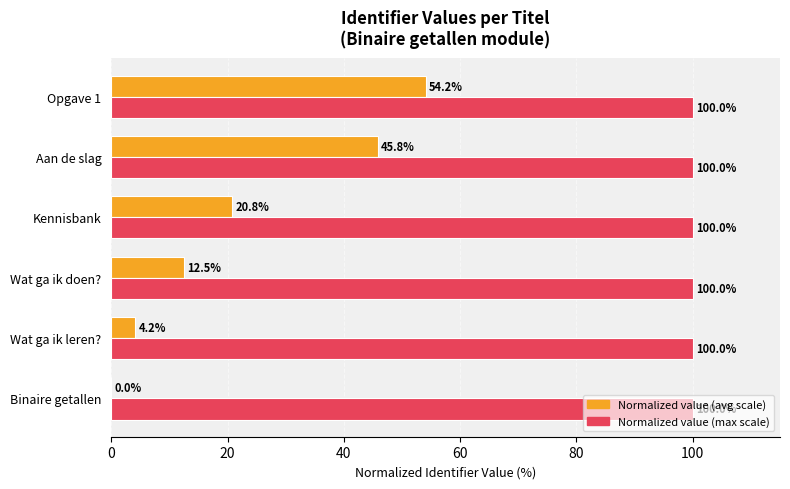

What is the maximum value for Normalized value (max scale)?

100.0